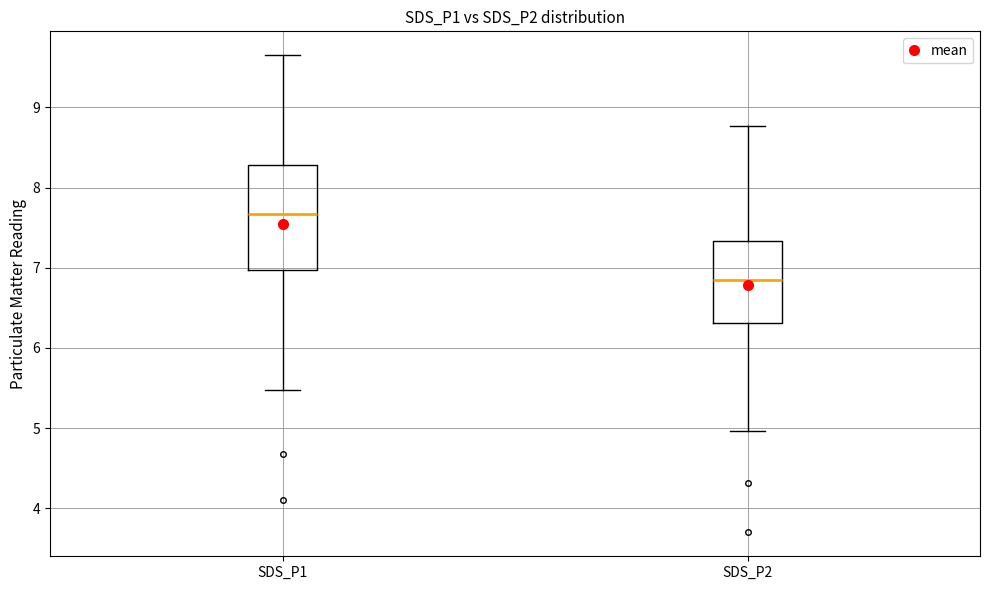

Reading left to right, transcribe this box plot: for each box, give where its median line is, the range the box spans, and where its two whiskers end, as read against the y-axis. The values are not printed on the chart, so give them approximately, as read against the axis.

SDS_P1: median 7.7, box 7.0 to 8.3, whiskers 5.5 to 9.7
SDS_P2: median 6.9, box 6.3 to 7.3, whiskers 5.0 to 8.8